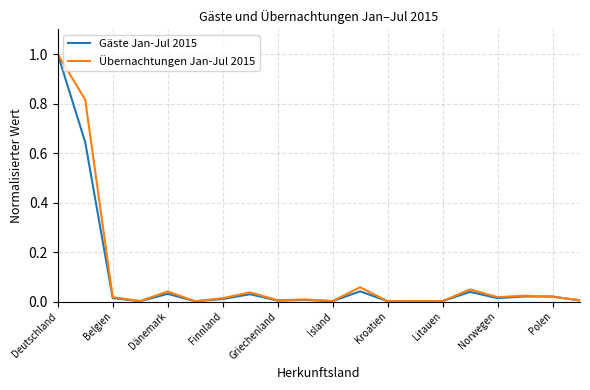

Which series has the largest range (max minus min)?

Gäste Jan-Jul 2015